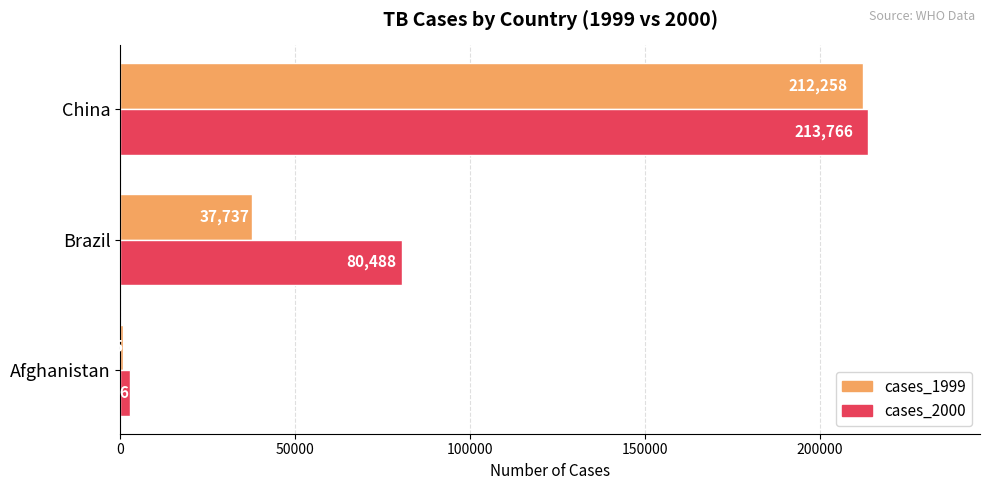

Is it true that cases_1999 equals 65339 at Brazil?

False